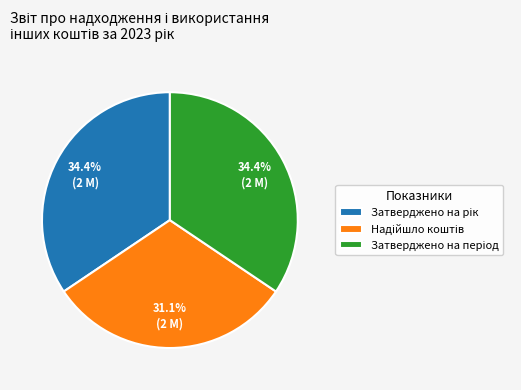

Is there any slice that represents more than half of the pie?

No